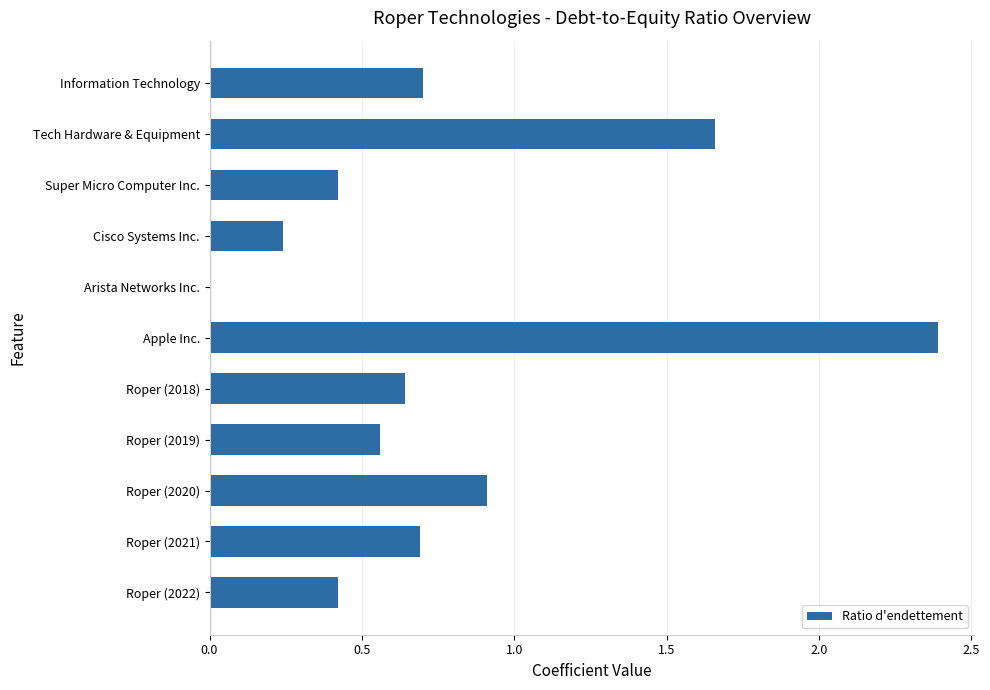

What is the change in value from Arista Networks Inc. to Super Micro Computer Inc.?

+0.4